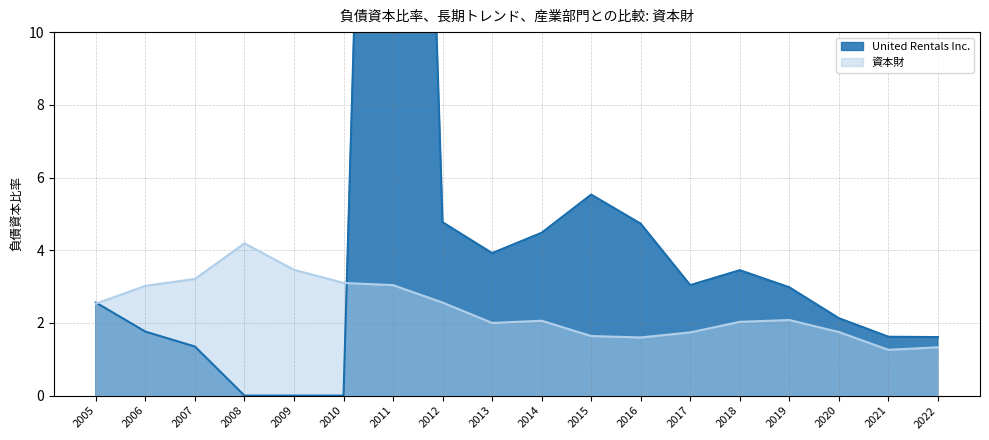

Reading left to right, transcribe all the data shown in this chart.

United Rentals Inc.: 2.6	1.8	1.4	0.0	0.0	0.0	47.5	4.8	3.9	4.5	5.5	4.7	3.0	3.5	3.0	2.1	1.6	1.6
資本財: 2.5	3.0	3.2	4.2	3.5	3.1	3.0	2.6	2.0	2.1	1.6	1.6	1.7	2.0	2.1	1.8	1.3	1.3